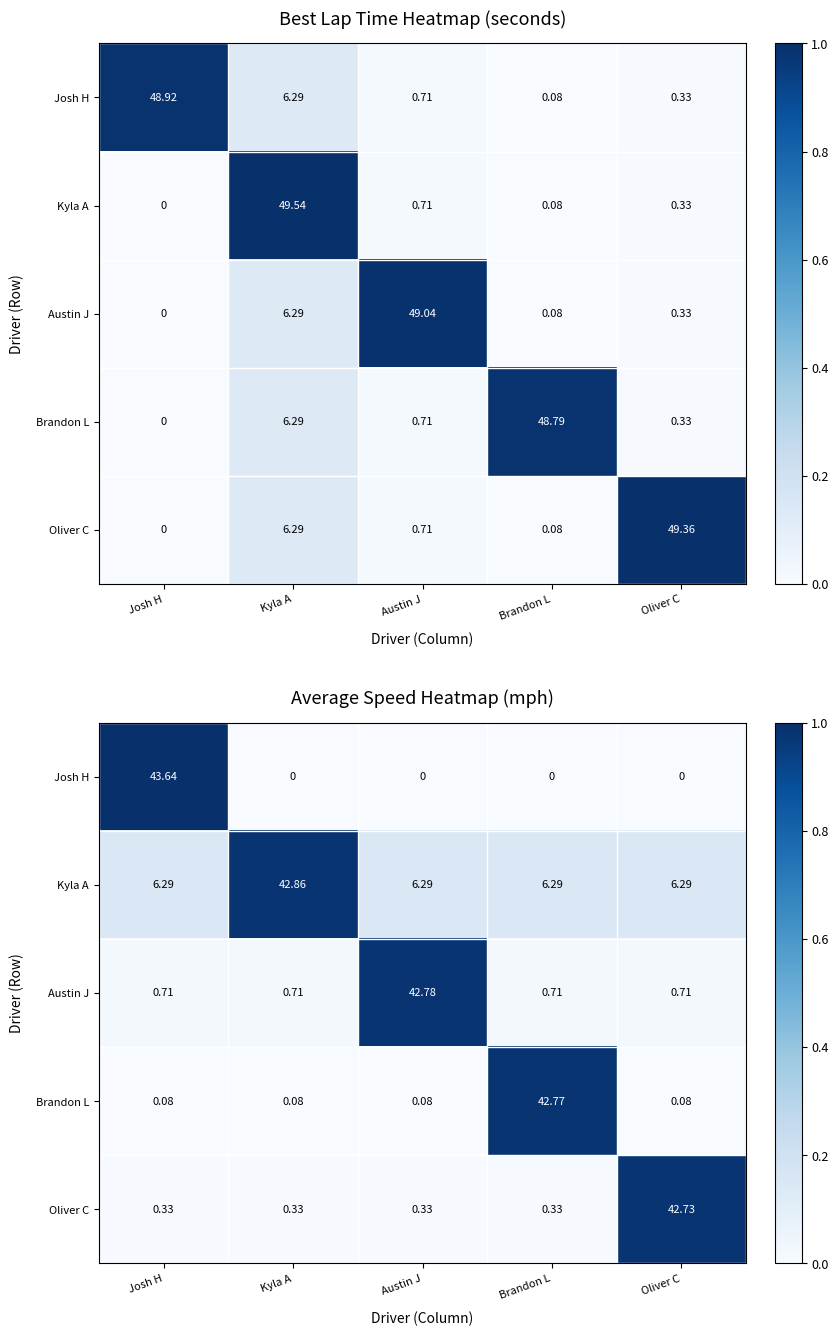

Where is Kyla A nearest to the value 0?

Josh H